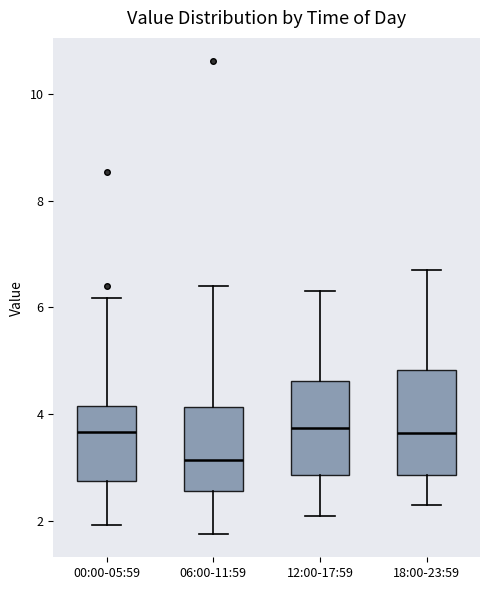

Reading left to right, transcribe this box plot: for each box, give where its median line is, the range the box spans, and where its two whiskers end, as read against the y-axis. The values are not printed on the chart, so give them approximately, as read against the axis.

00:00-05:59: median 3.6, box 2.8 to 4.2, whiskers 2.0 to 6.2
06:00-11:59: median 3.2, box 2.6 to 4.2, whiskers 1.8 to 6.4
12:00-17:59: median 3.8, box 2.8 to 4.6, whiskers 2.2 to 6.4
18:00-23:59: median 3.6, box 2.8 to 4.8, whiskers 2.4 to 6.8